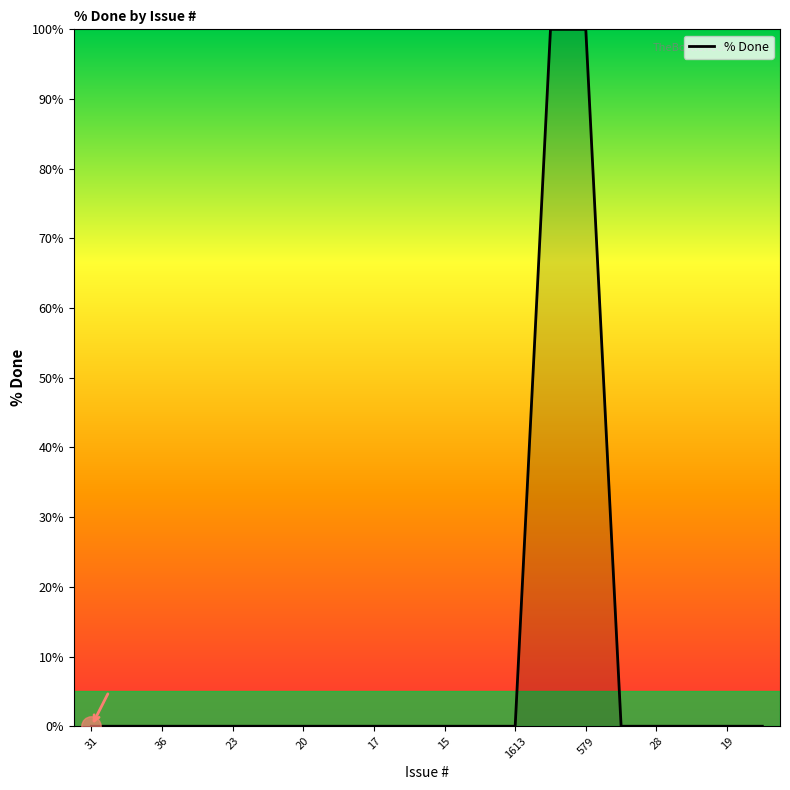

What is the greatest value displayed?

100